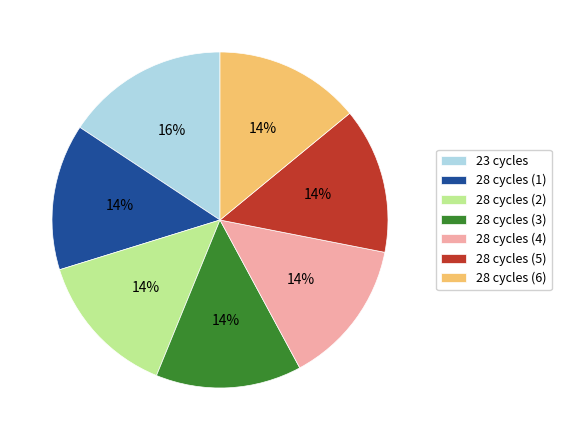

Is the sum of 23 cycles and 28 cycles (1) greater than half?

No